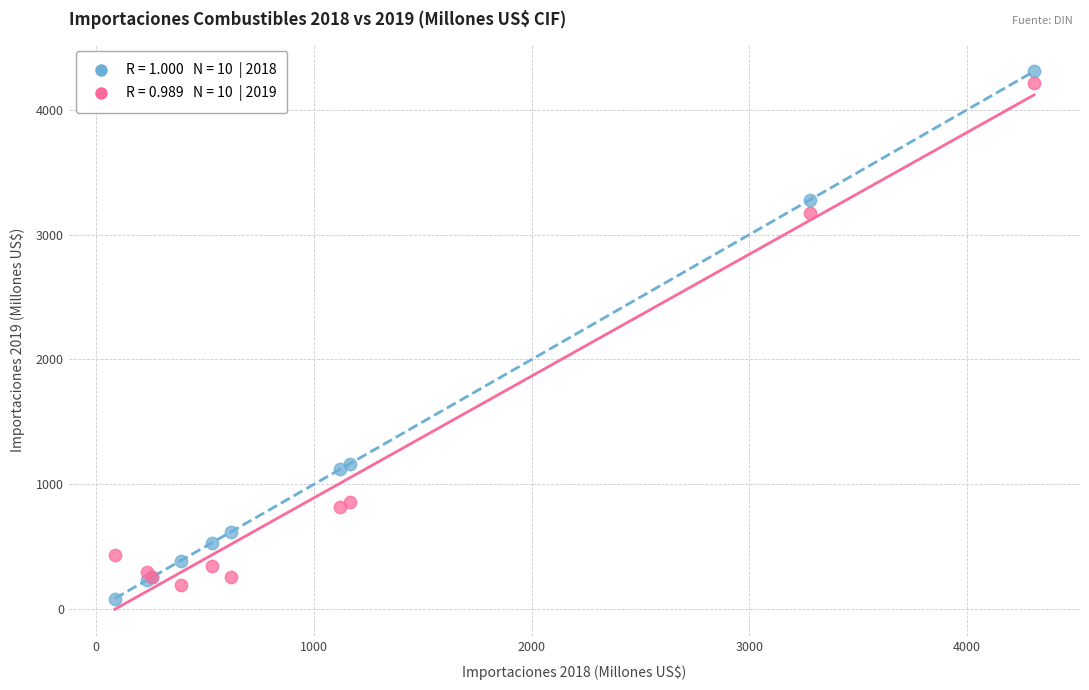

Across all series, what Y value is closest to 2196?

3172.4